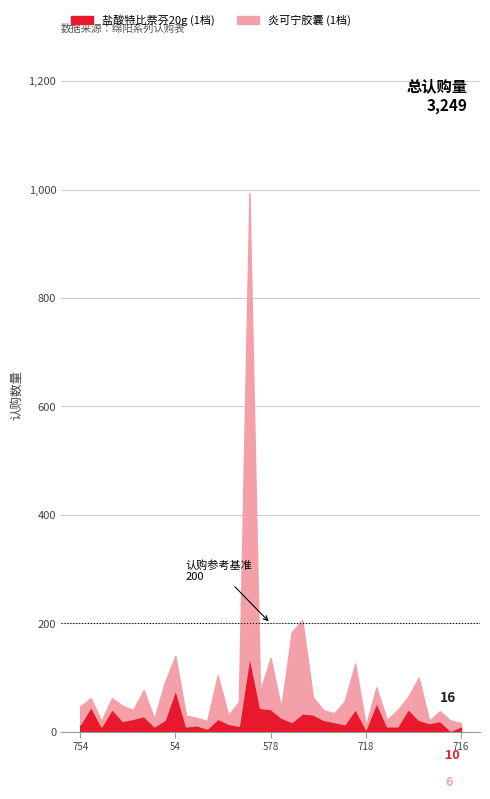

How many categories are shown in the chart?

37